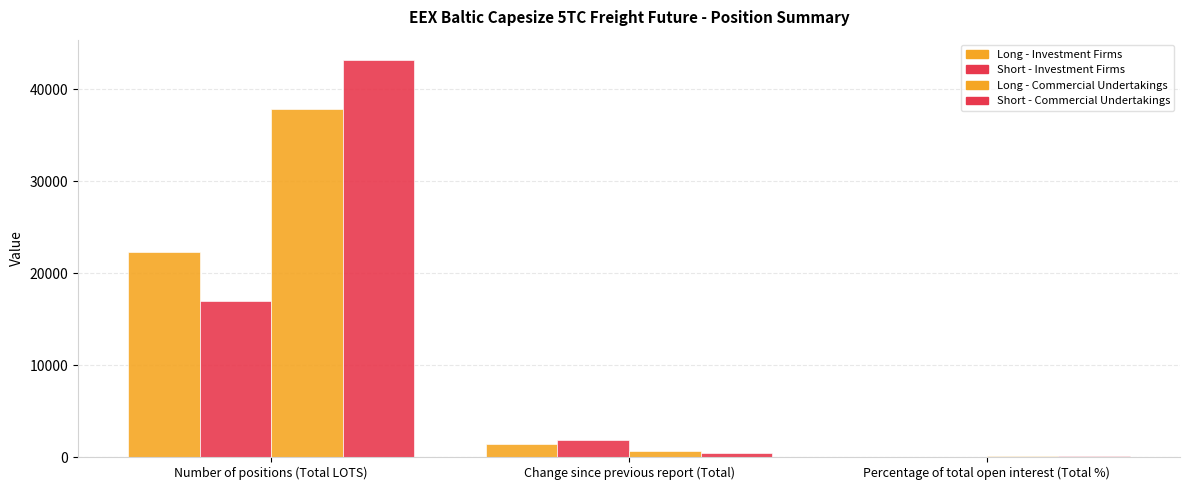

How many groups of bars are there?

3